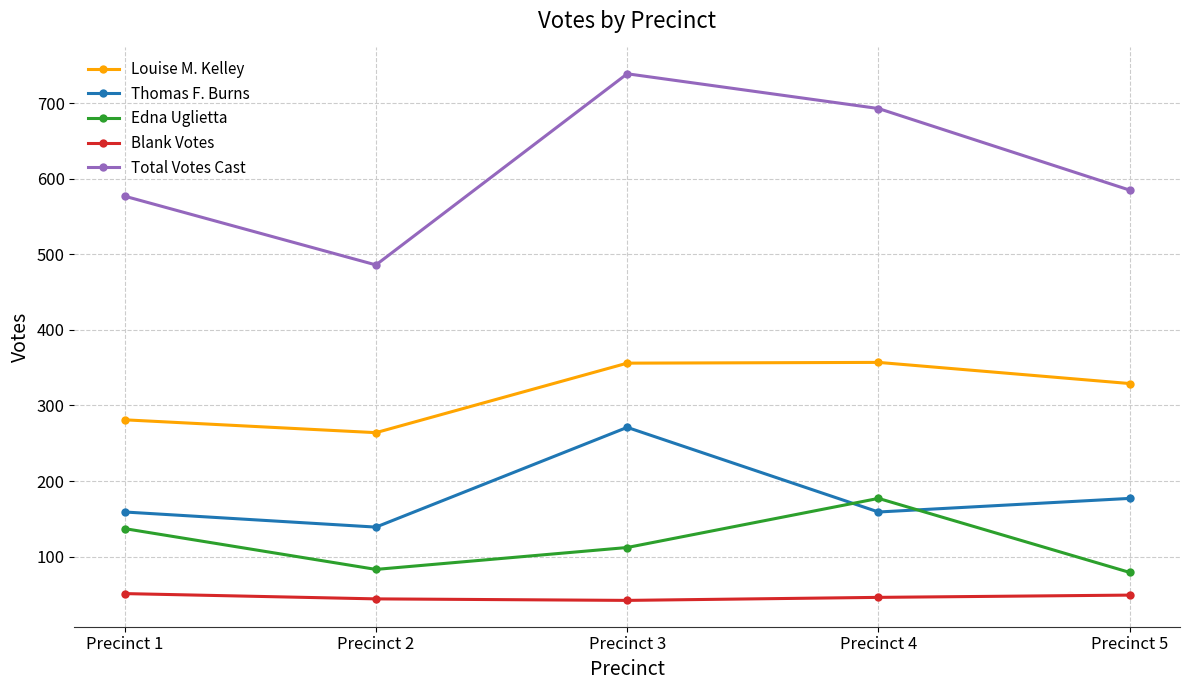

Which series has the widest spread of values?

Total Votes Cast